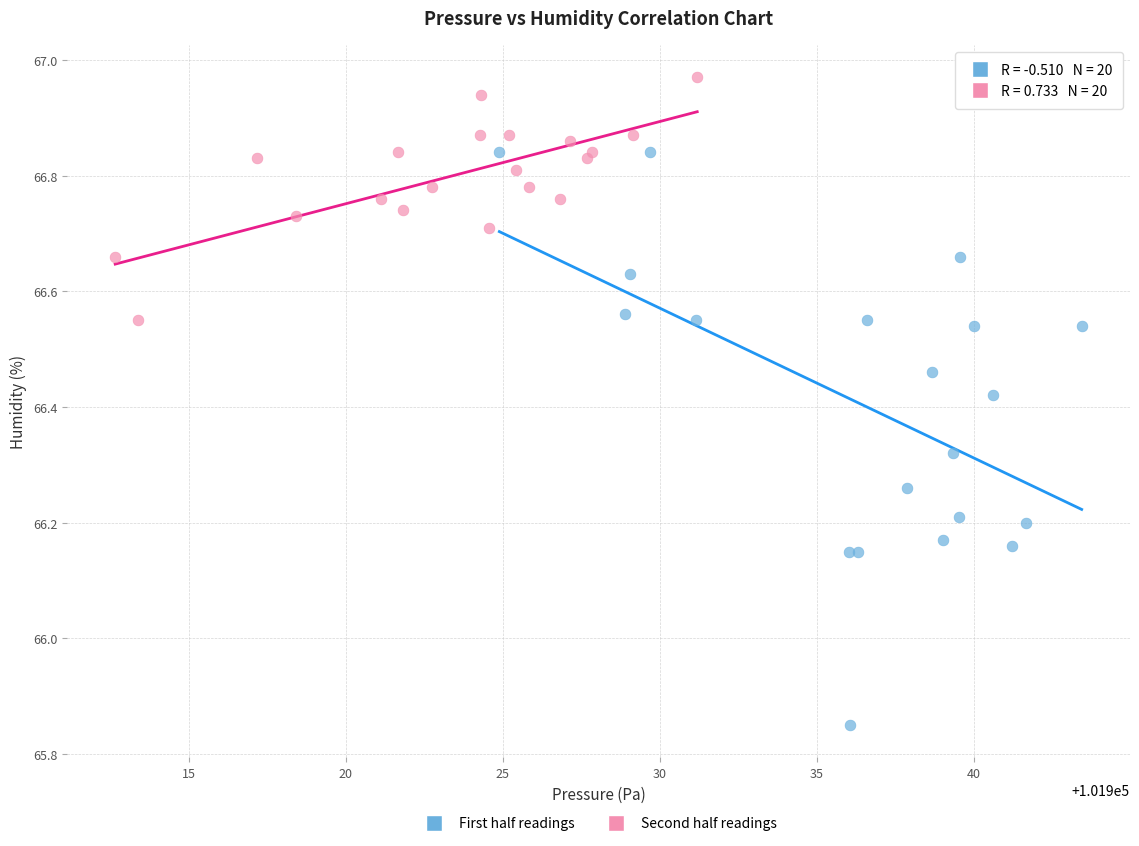

Which series reaches the minimum Y coordinate?

First half readings